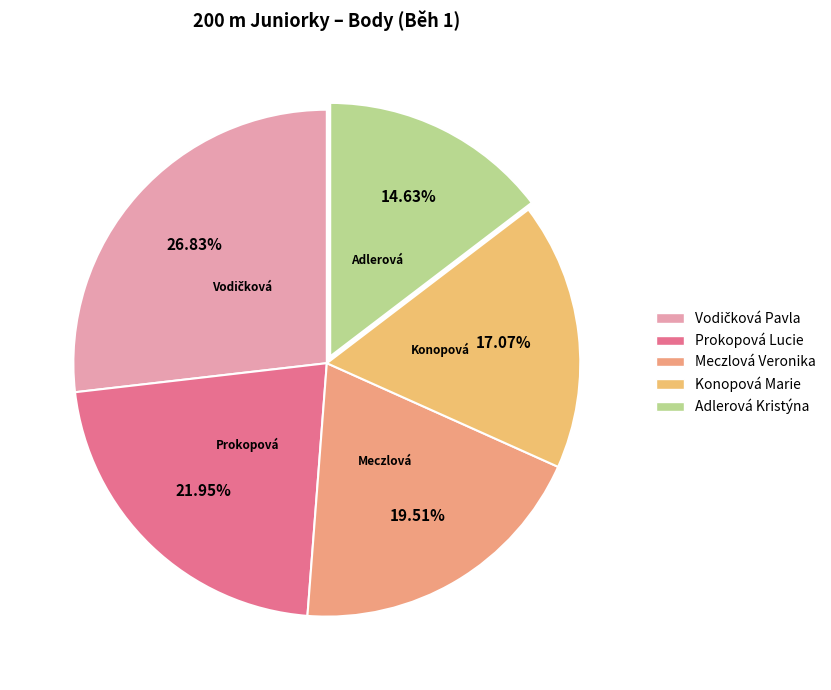

What is the smallest slice in the pie chart?

Adlerová Kristýna